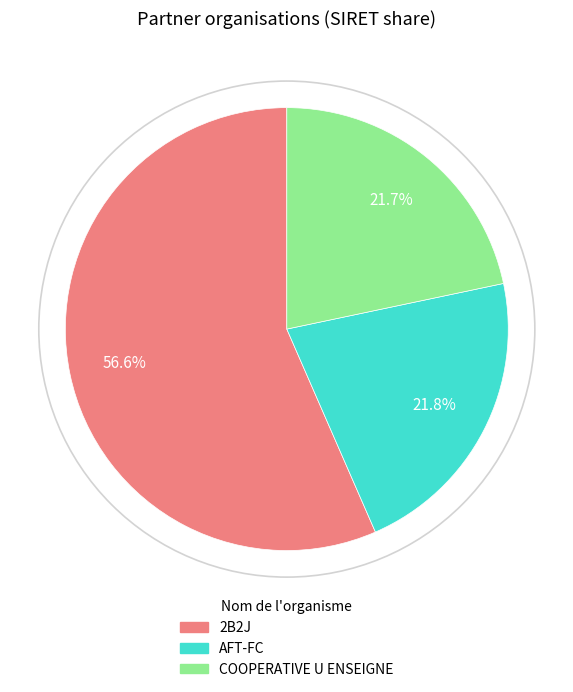

Between 2B2J and AFT-FC, which is larger?

2B2J